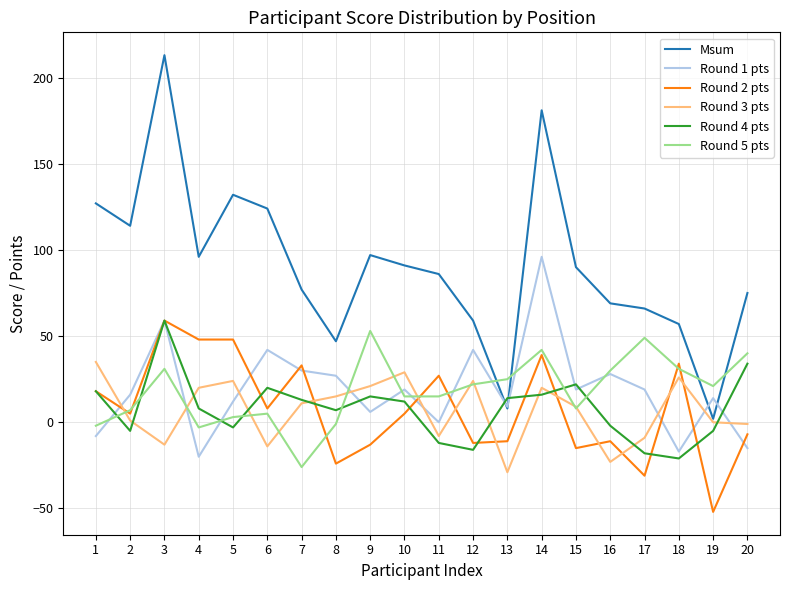

What is the total value across all series at 1?

188